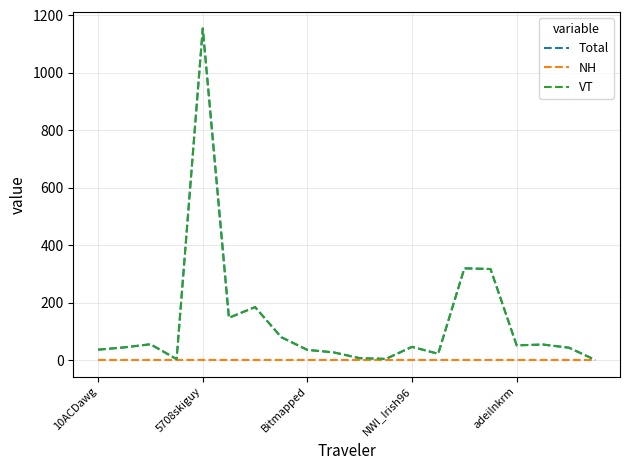

At how many categories does at least one series exceed 931?

1